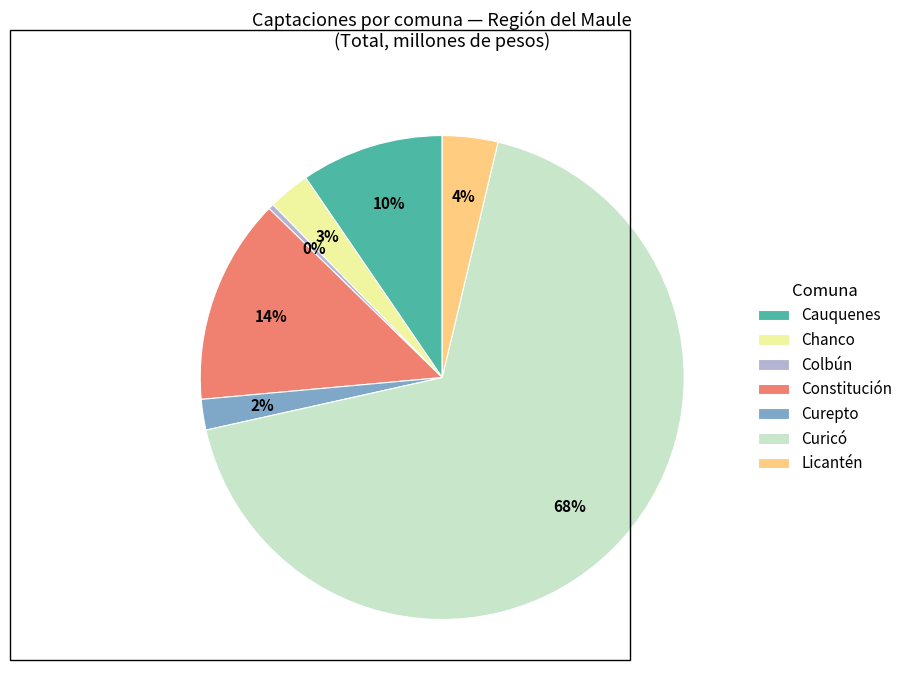

To the nearest percent, what is the difference between the Colbún and Curepto slice percentages?

2%